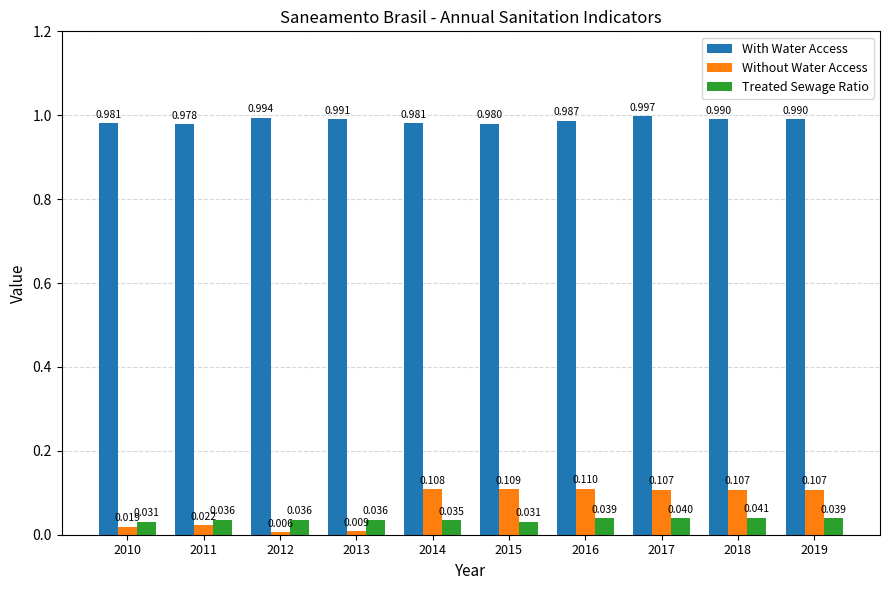

How many data points does each series have?

10